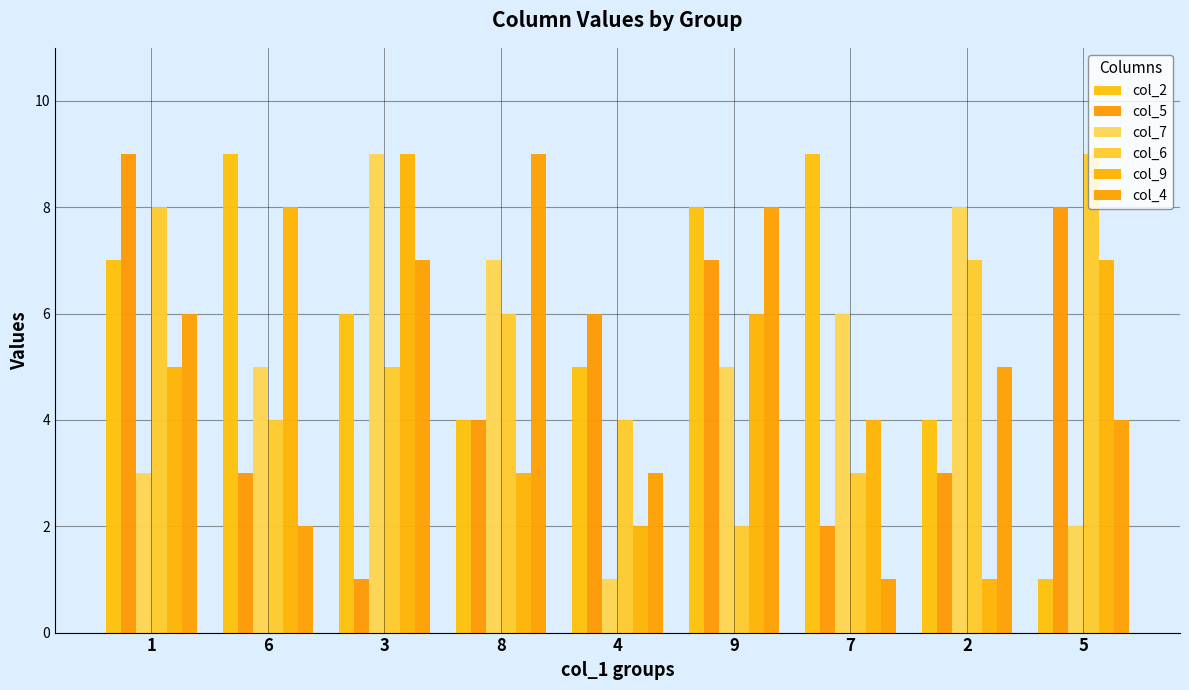

How many distinct data groups are displayed?

6